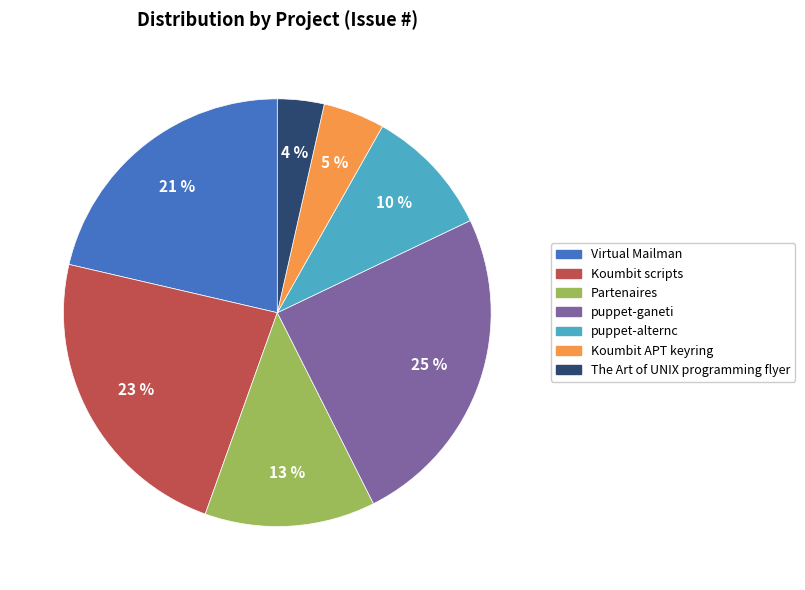

To the nearest percent, what is the average slice percentage?

14%